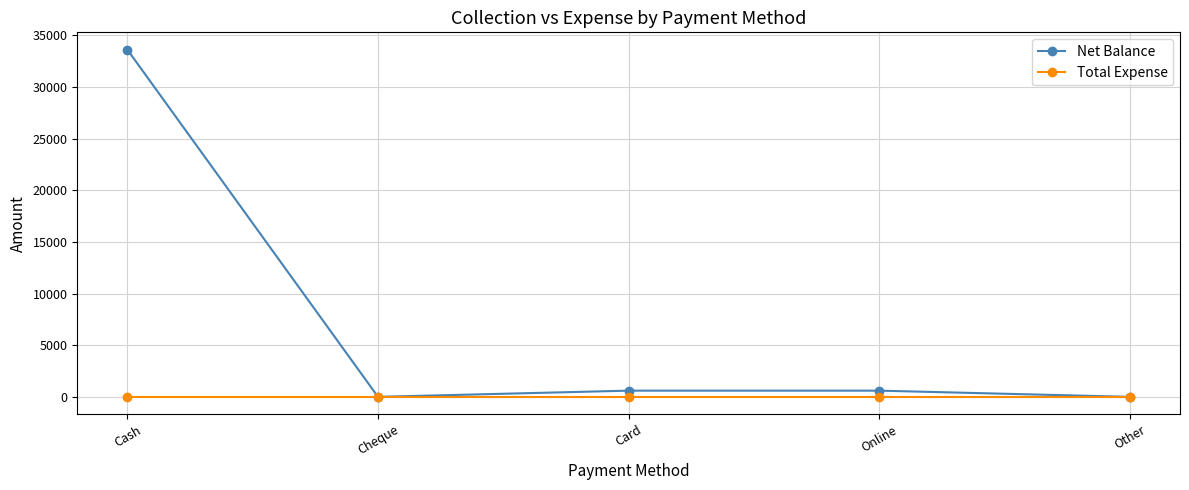

Rank the series by their average value, from lowest to highest.

Total Expense, Net Balance